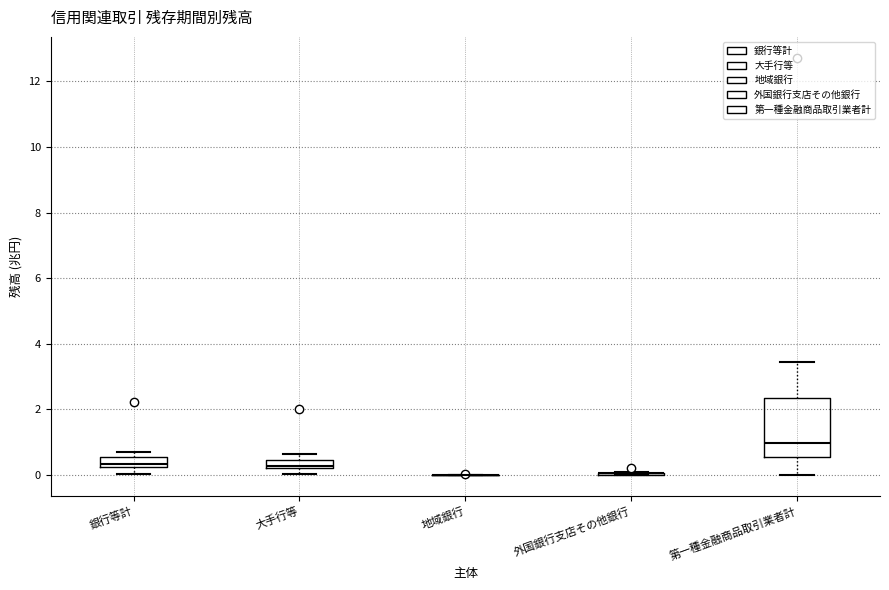

Comparing the boxes themselves (not the whiskers), which one is the tallest?

第一種金融商品取引業者計